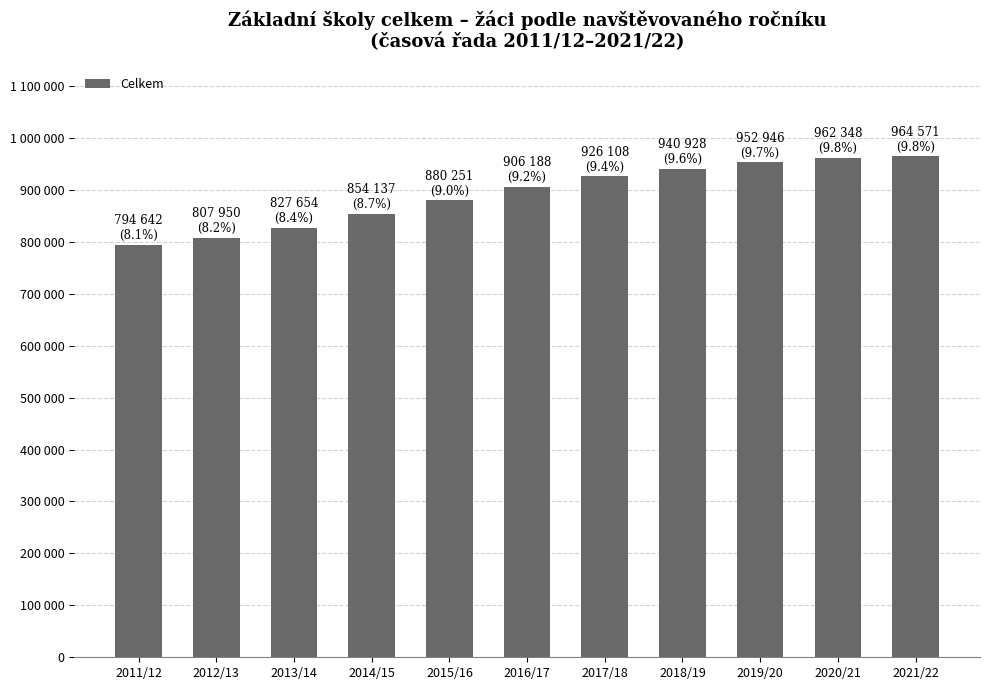

Does the chart contain any negative values?

No